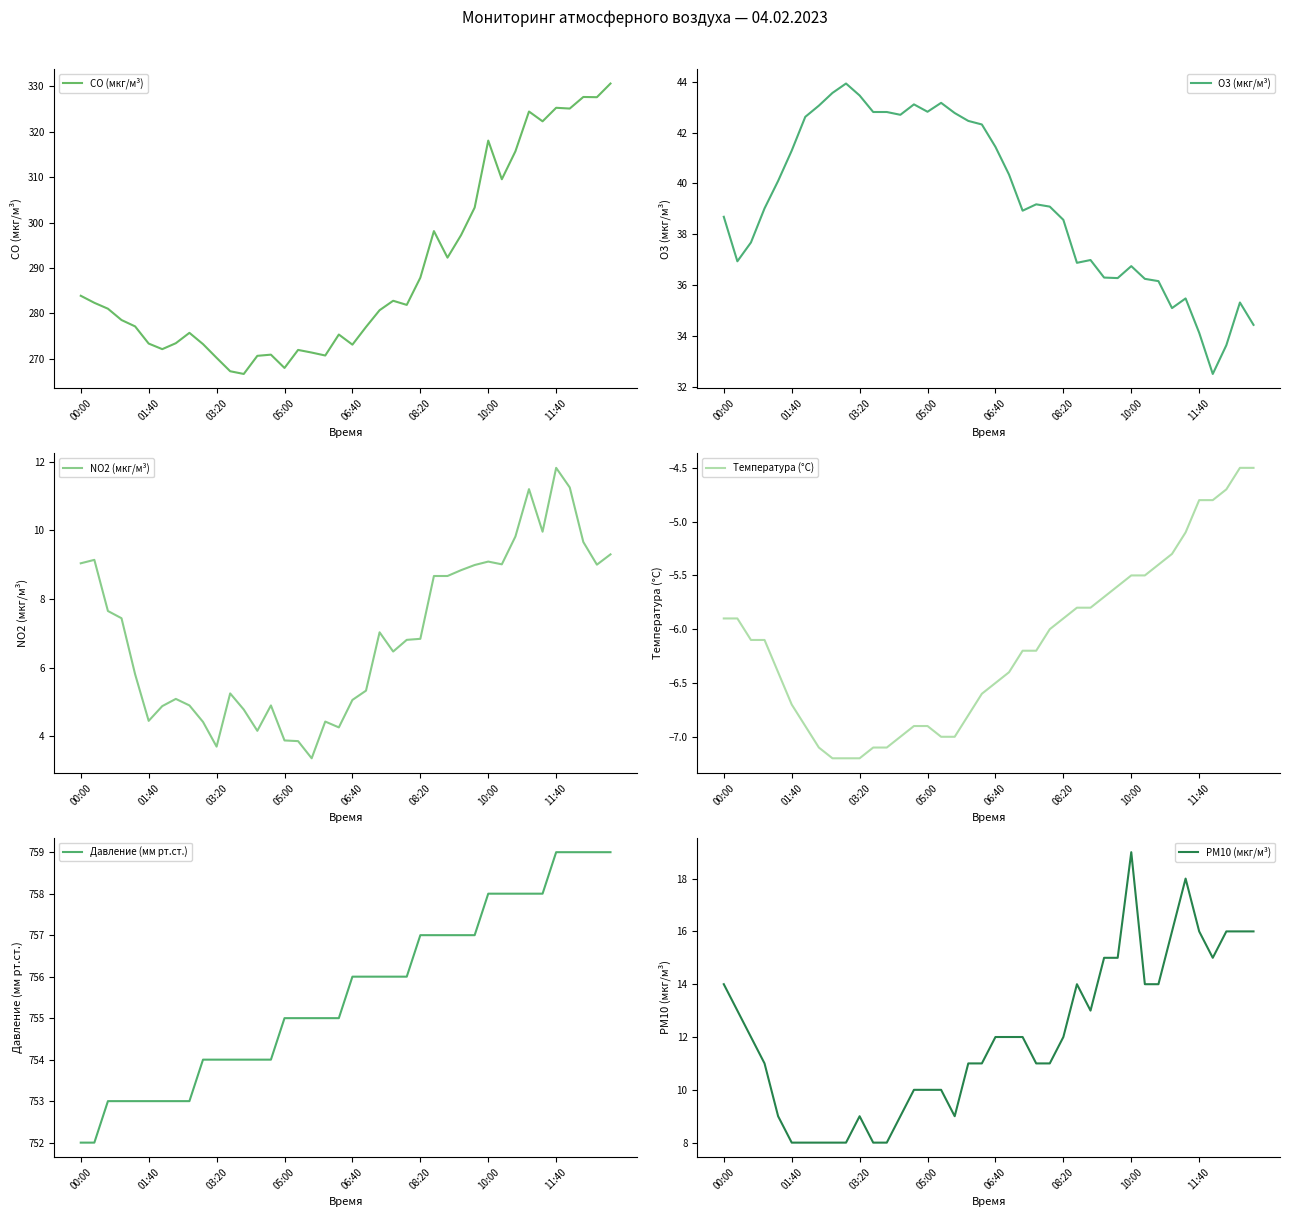

True or false: PM10 (мкг/м³) and O3 (мкг/м³) cross at least once.

False